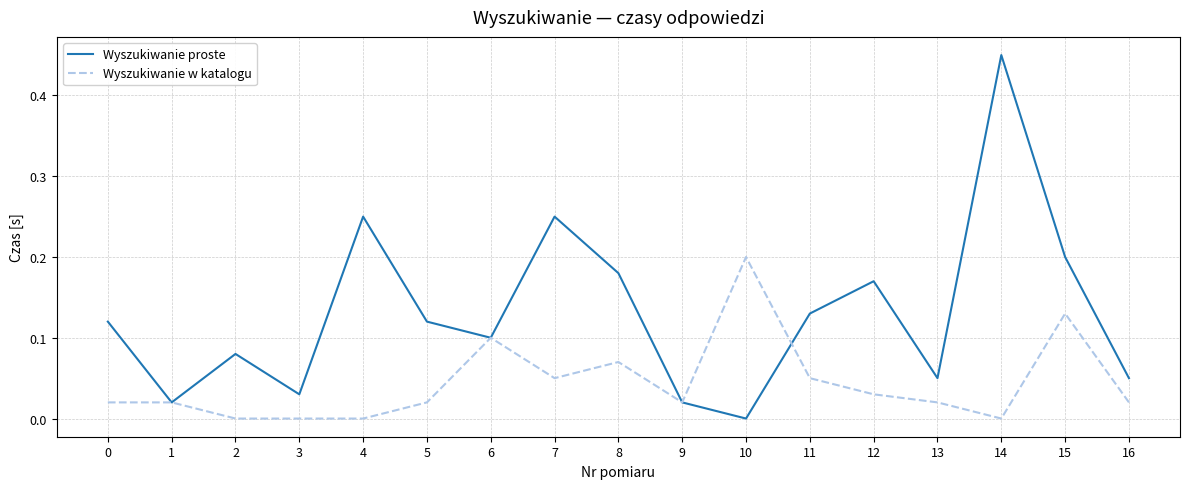

How many lines are shown in the chart?

2